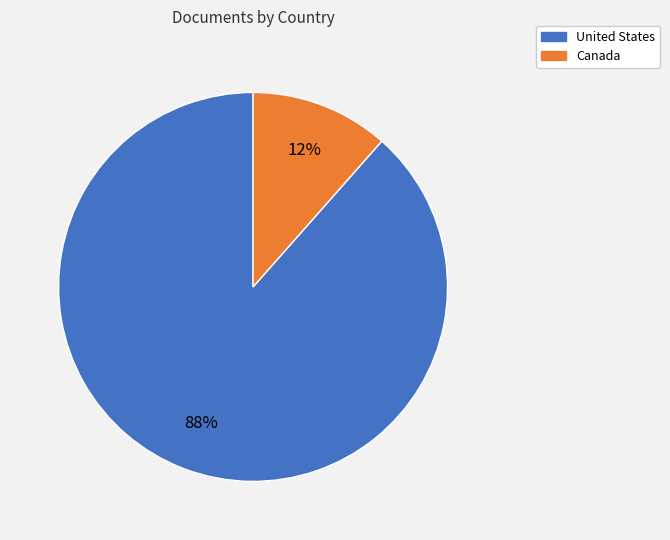

Between United States and Canada, which is larger?

United States